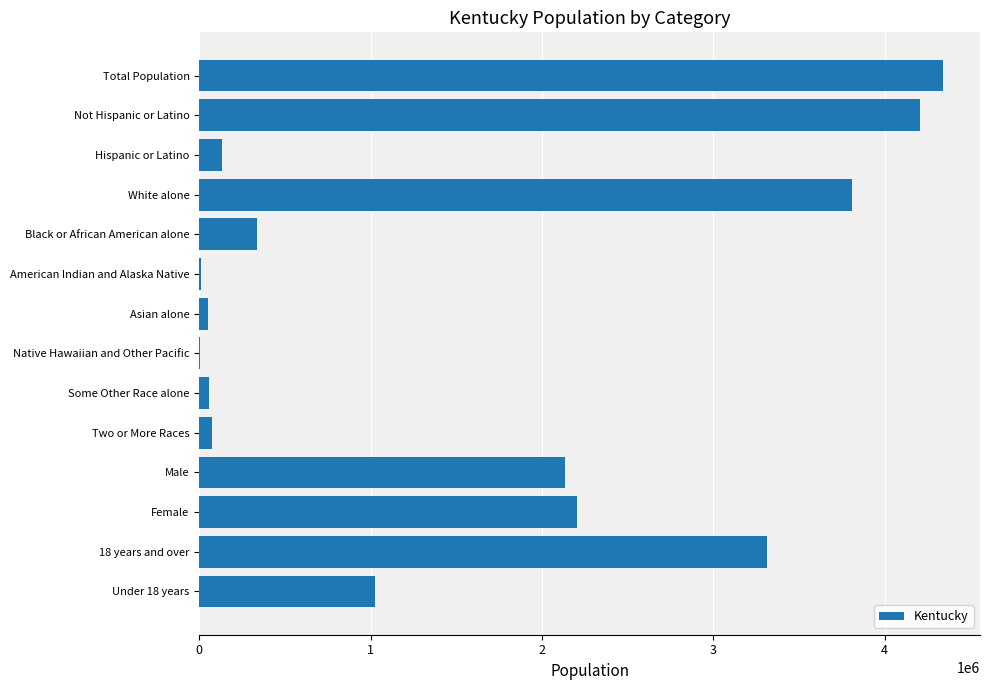

What is the ratio of the value at 18 years and over to the value at Not Hispanic or Latino?

0.8